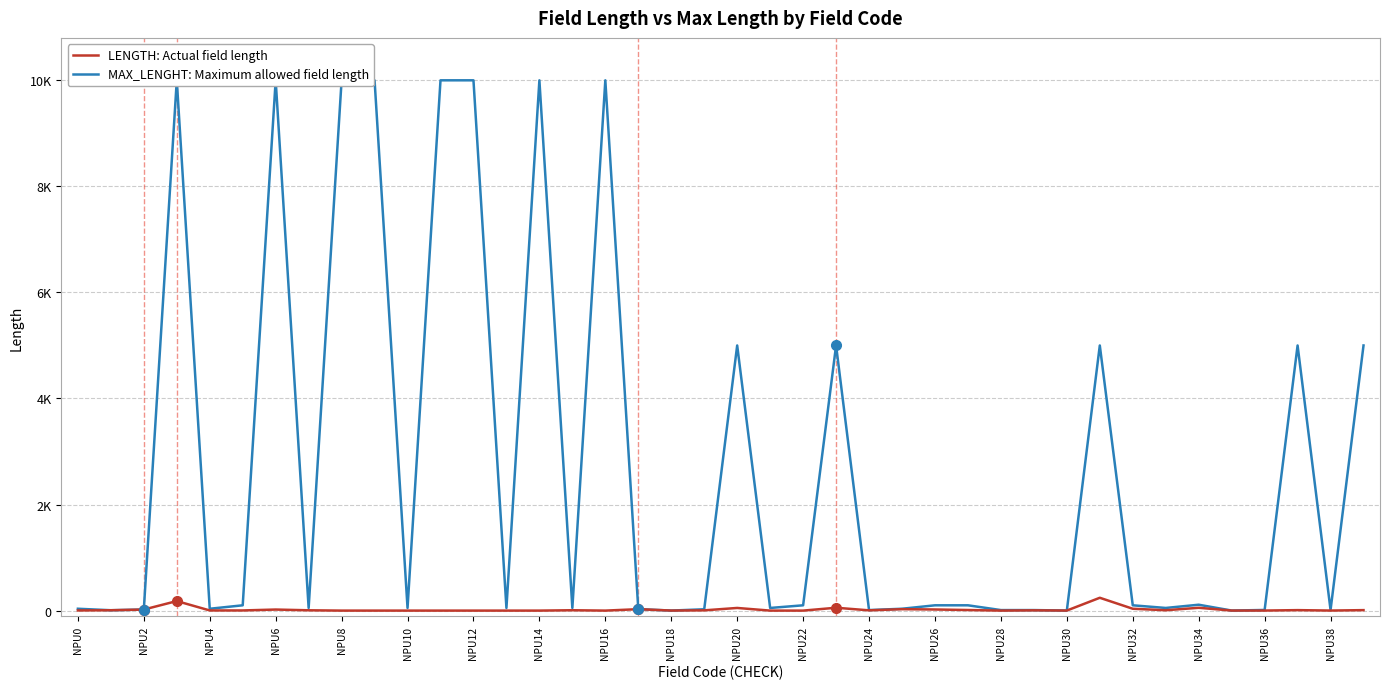

Reading left to right, what are all the values shown in this chart?

LENGTH: Actual field length: 3	7	20	180	3	3	20	6	0	0	0	0	0	0	0	7	0	27	1	5	50	0	0	54	5	27	21	11	0	5	1	242	35	7	53	1	1	9	1	9
MAX_LENGHT: Maximum allowed field length: 35	7	20	10000	35	100	10000	50	10000	10000	50	10000	10000	50	10000	50	10000	27	1	25	5000	50	100	5000	10	35	100	100	10	10	1	5000	100	50	111	1	12	5000	12	5000